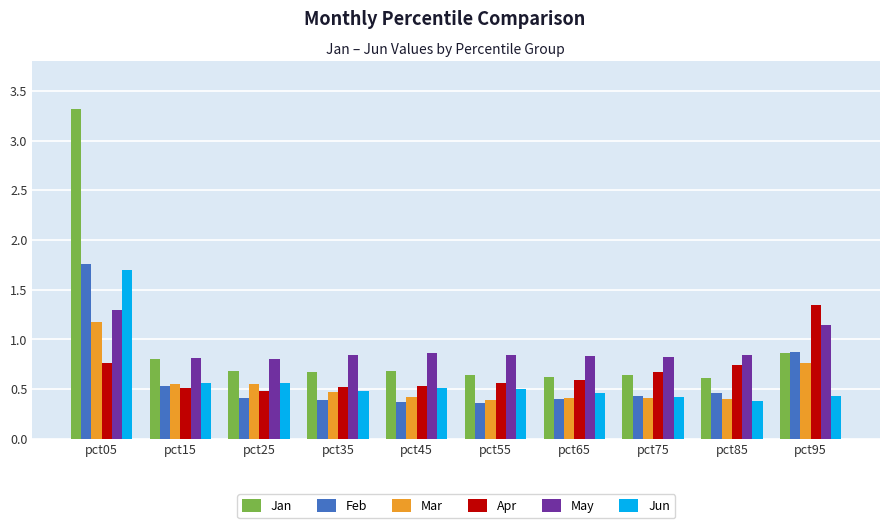

Count the May values in the range 0 to 1.

8